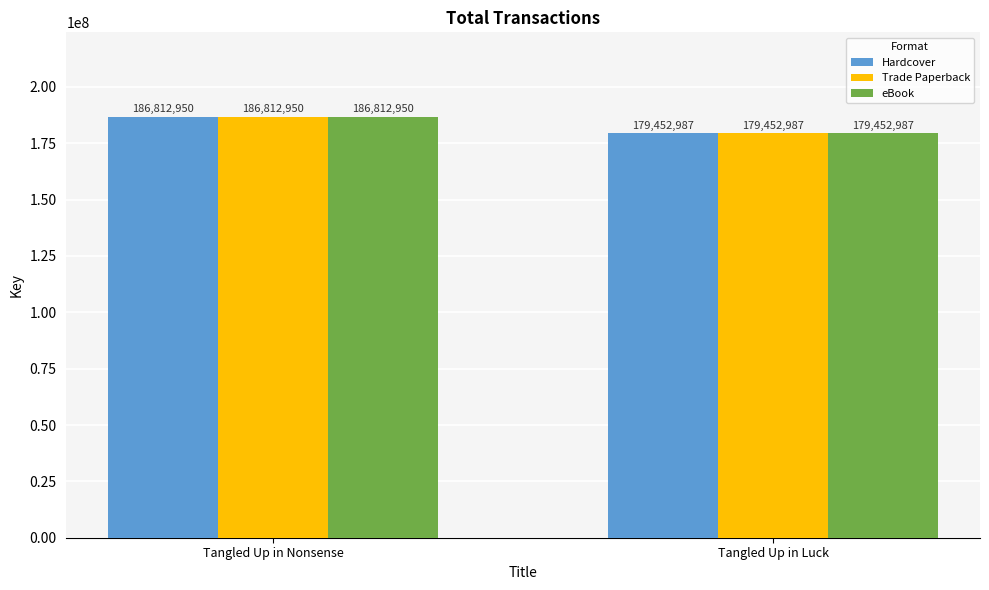

Which label corresponds to the smallest value in the chart?

Tangled Up in Luck